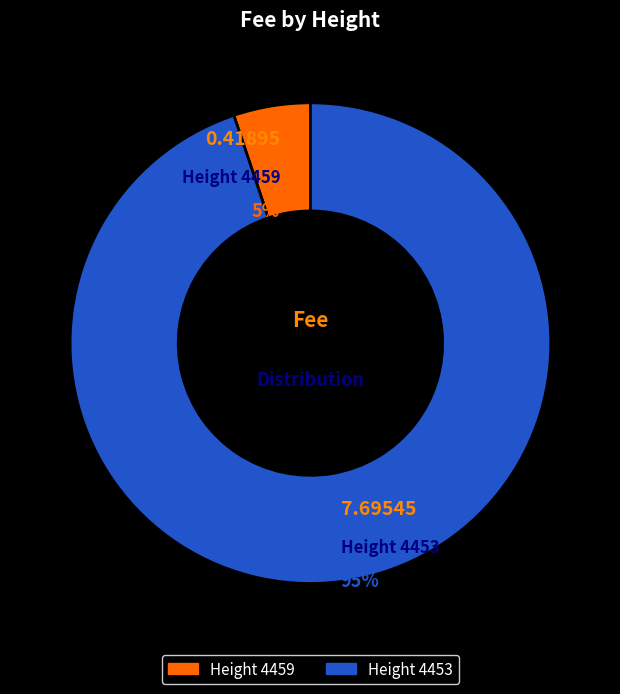

How many segments does this pie chart have?

2